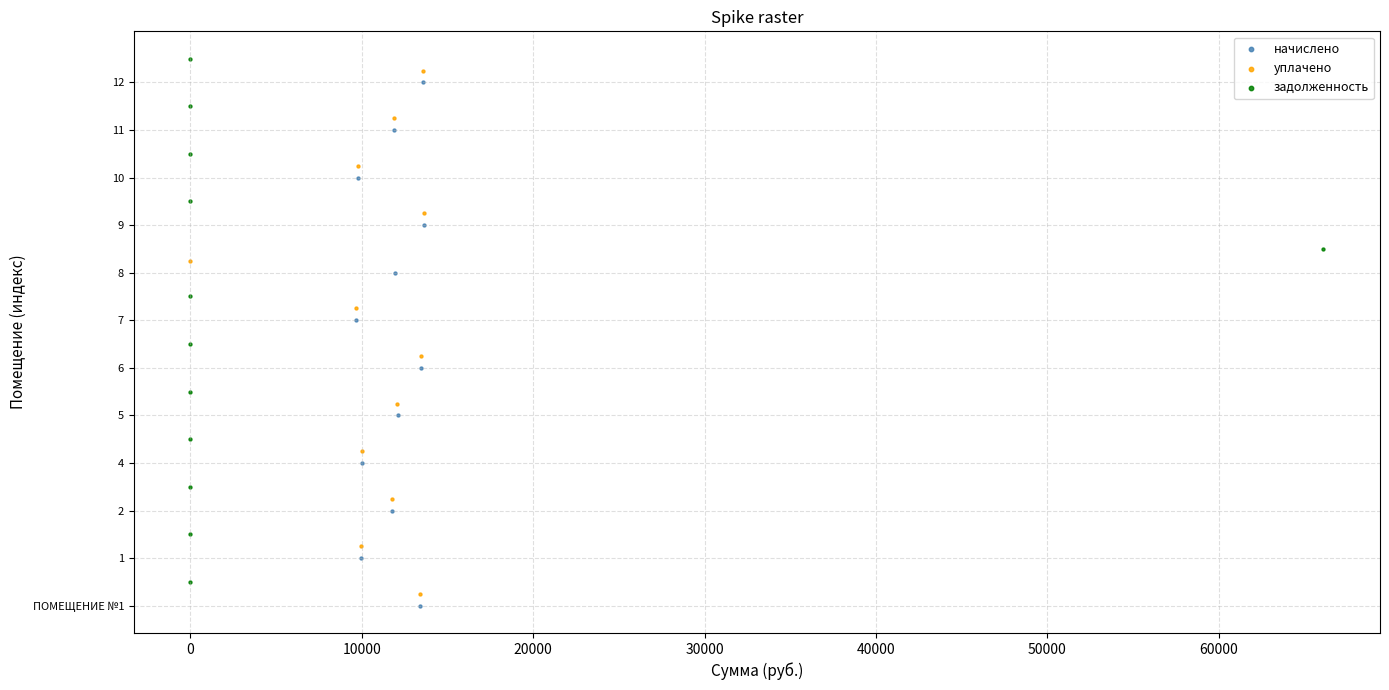

What are all the series names shown in the legend?

начислено, уплачено, задолженность